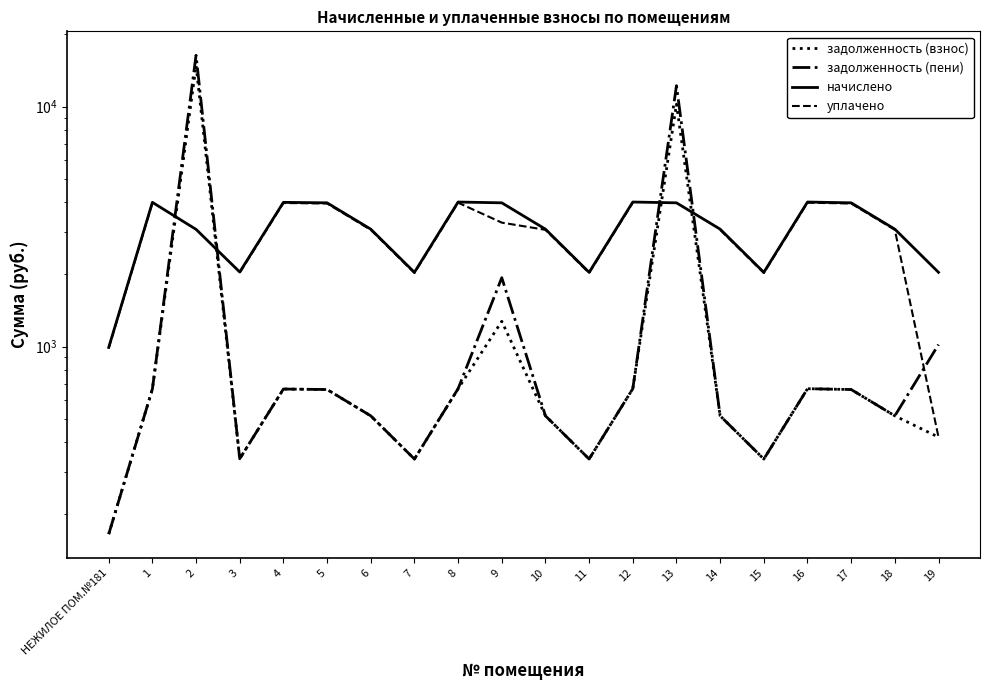

Which series changed the most between 2 and 10?

задолженность (пени)